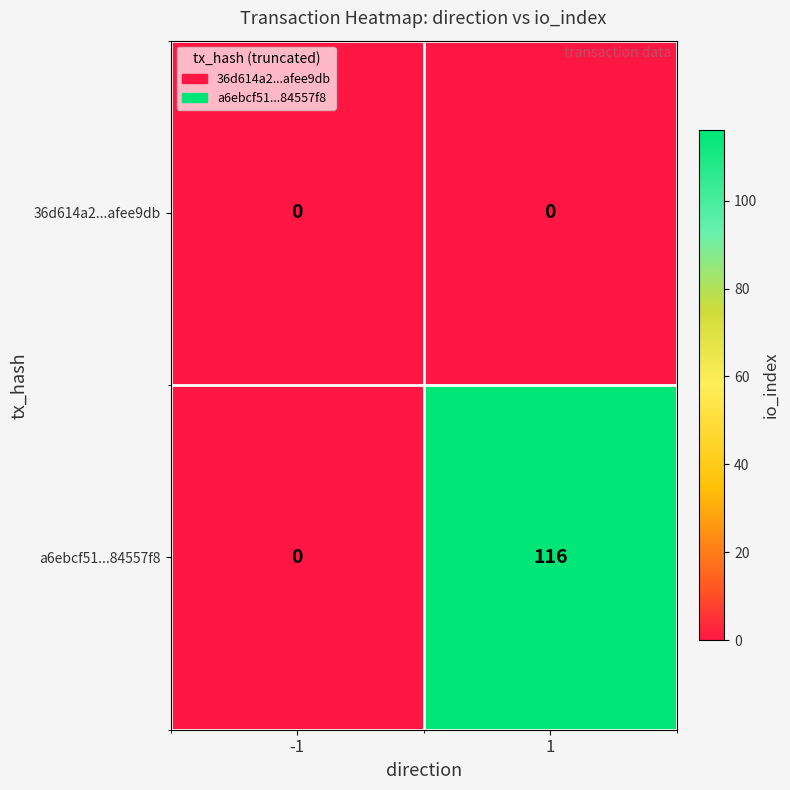

The 36d614a2...afee9db series shows 0 at 1. True or false?

True